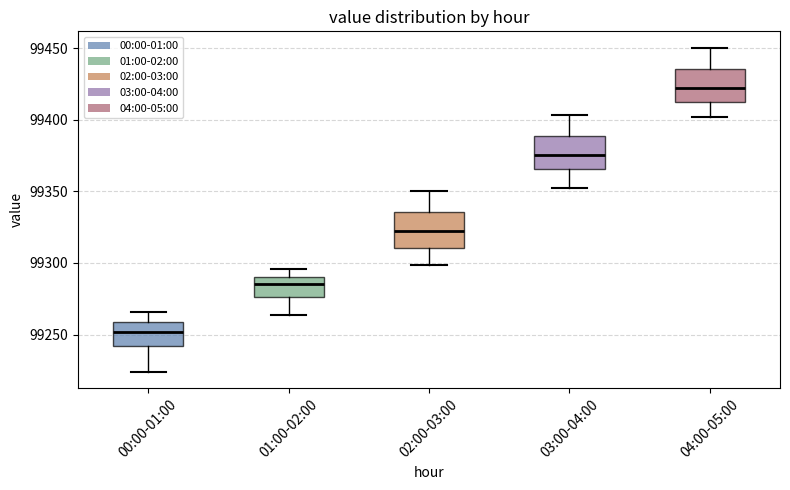

Reading left to right, transcribe this box plot: for each box, give where its median line is, the range the box spans, and where its two whiskers end, as read against the y-axis. The values are not printed on the chart, so give them approximately, as read against the axis.

00:00-01:00: median 99250, box 99240 to 99260, whiskers 99225 to 99265
01:00-02:00: median 99285, box 99275 to 99290, whiskers 99265 to 99295
02:00-03:00: median 99320, box 99310 to 99335, whiskers 99300 to 99350
03:00-04:00: median 99375, box 99365 to 99390, whiskers 99350 to 99405
04:00-05:00: median 99420, box 99410 to 99435, whiskers 99400 to 99450